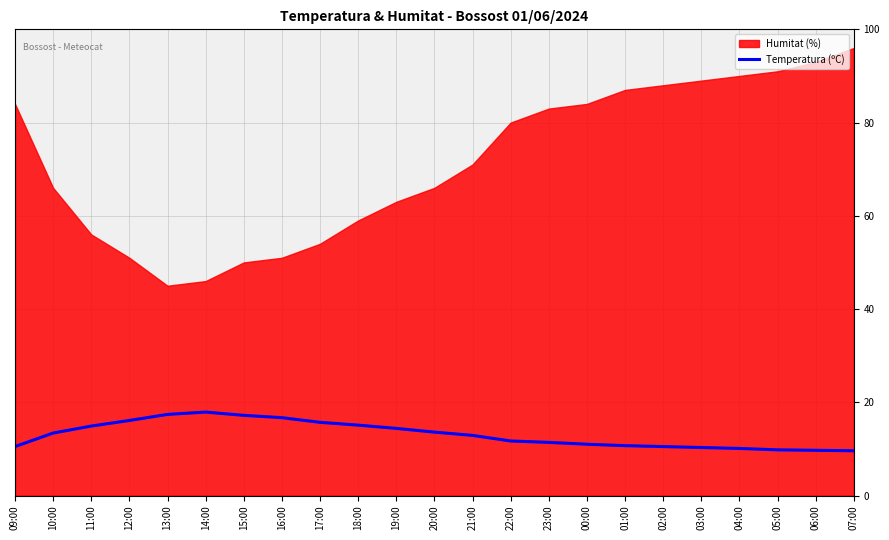

What is the lowest value of the Temperatura (ºC) series?

9.6